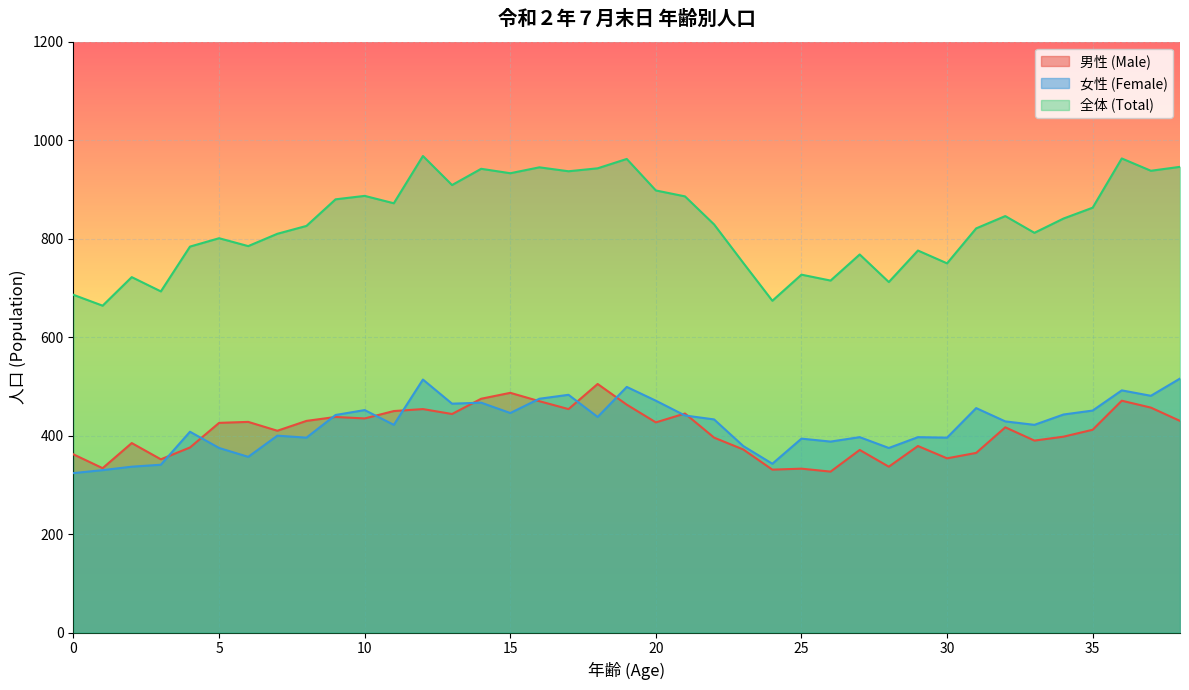

True or false: 男性 (Male) has a value of 354 at 30.

True